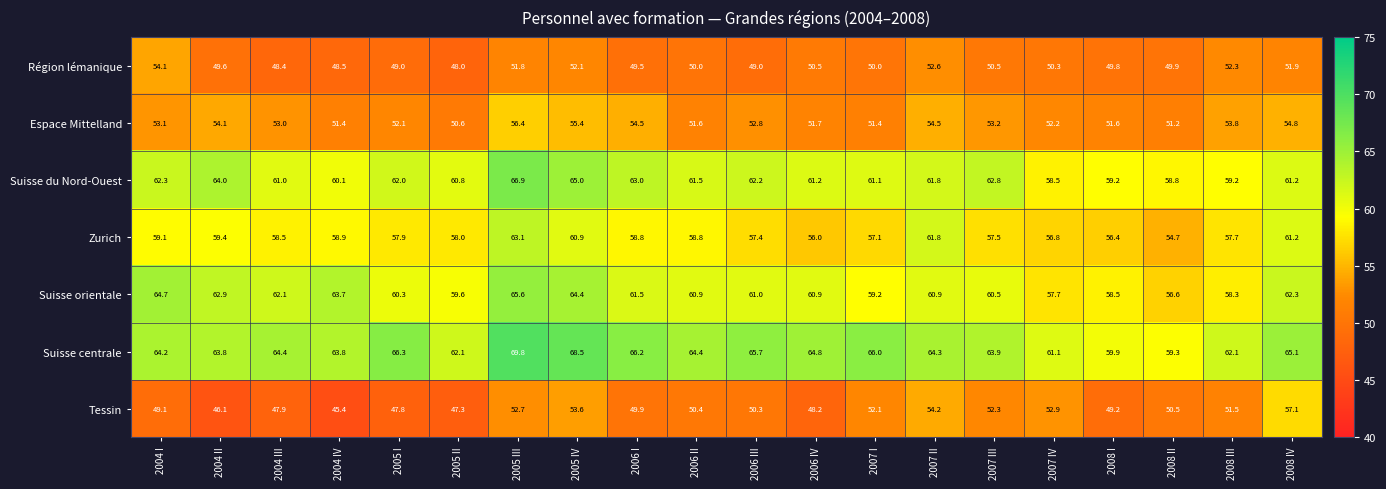

Which series has the widest spread of values?

Tessin